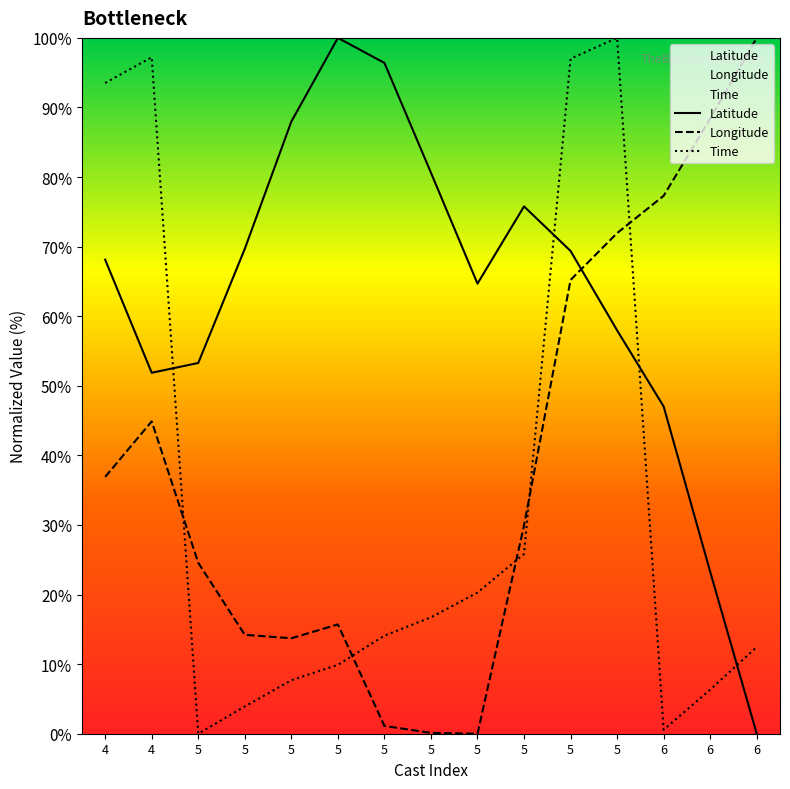

What is the difference between the maximum and minimum values in the Longitude series?

100.0